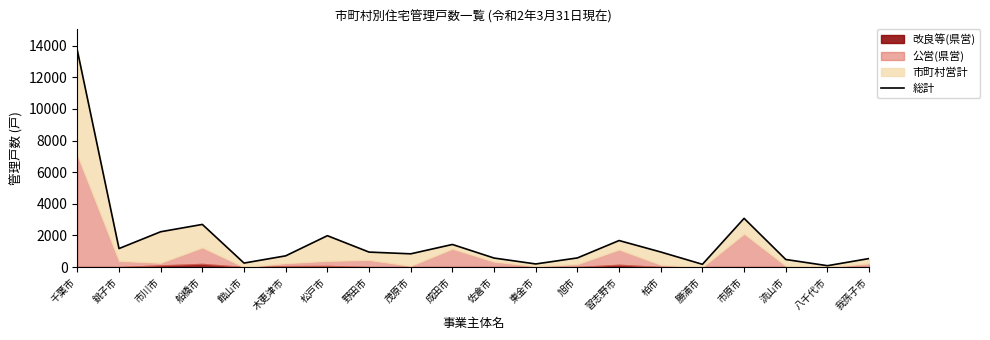

Reading left to right, transcribe all the data shown in this chart.

13706	1171	2234	2697	253	711	1984	948	838	1429	571	197	579	1678	953	175	3081	479	87	540